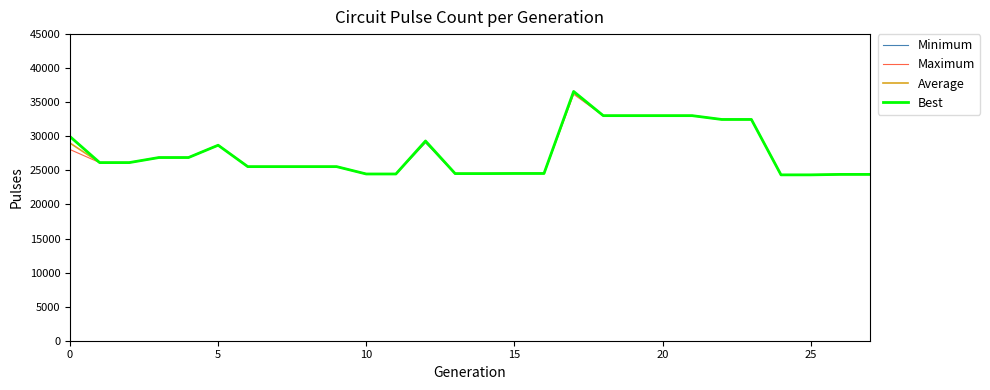

What is the lowest value of the Maximum series?

24344.0